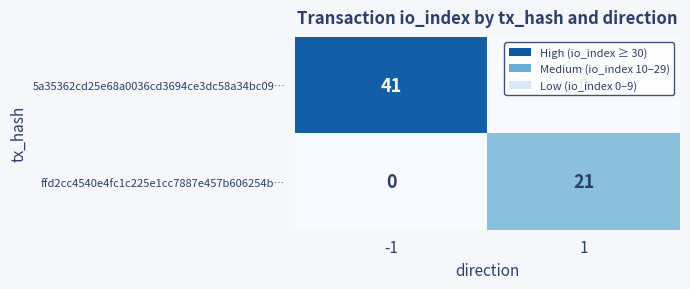

The value of 5a35362cd25e68a0036cd3694ce3dc58a34bc09… at -1 is 41. True or false?

True